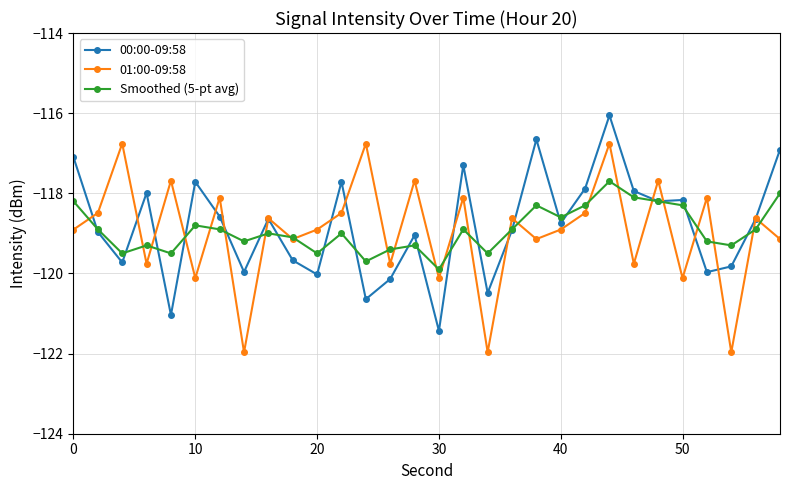

Reading right to left, list all the values displayed in this chart.

00:00-09:58: -116.9	-118.6	-119.8	-120.0	-118.2	-118.2	-117.9	-116.1	-117.9	-118.7	-116.7	-118.9	-120.5	-117.3	-121.4	-119.0	-120.1	-120.6	-117.7	-120.0	-119.7	-118.6	-120.0	-118.6	-117.7	-121.0	-118.0	-119.7	-119.0	-117.1
01:00-09:58: -119.1	-118.6	-122.0	-118.1	-120.1	-117.7	-119.8	-116.8	-118.5	-118.9	-119.1	-118.6	-122.0	-118.1	-120.1	-117.7	-119.8	-116.8	-118.5	-118.9	-119.1	-118.6	-122.0	-118.1	-120.1	-117.7	-119.8	-116.8	-118.5	-118.9
Smoothed (5-pt avg): -118.0	-118.9	-119.3	-119.2	-118.3	-118.2	-118.1	-117.7	-118.3	-118.6	-118.3	-118.9	-119.5	-118.9	-119.9	-119.3	-119.4	-119.7	-119.0	-119.5	-119.1	-119.0	-119.2	-118.9	-118.8	-119.5	-119.3	-119.5	-118.9	-118.2